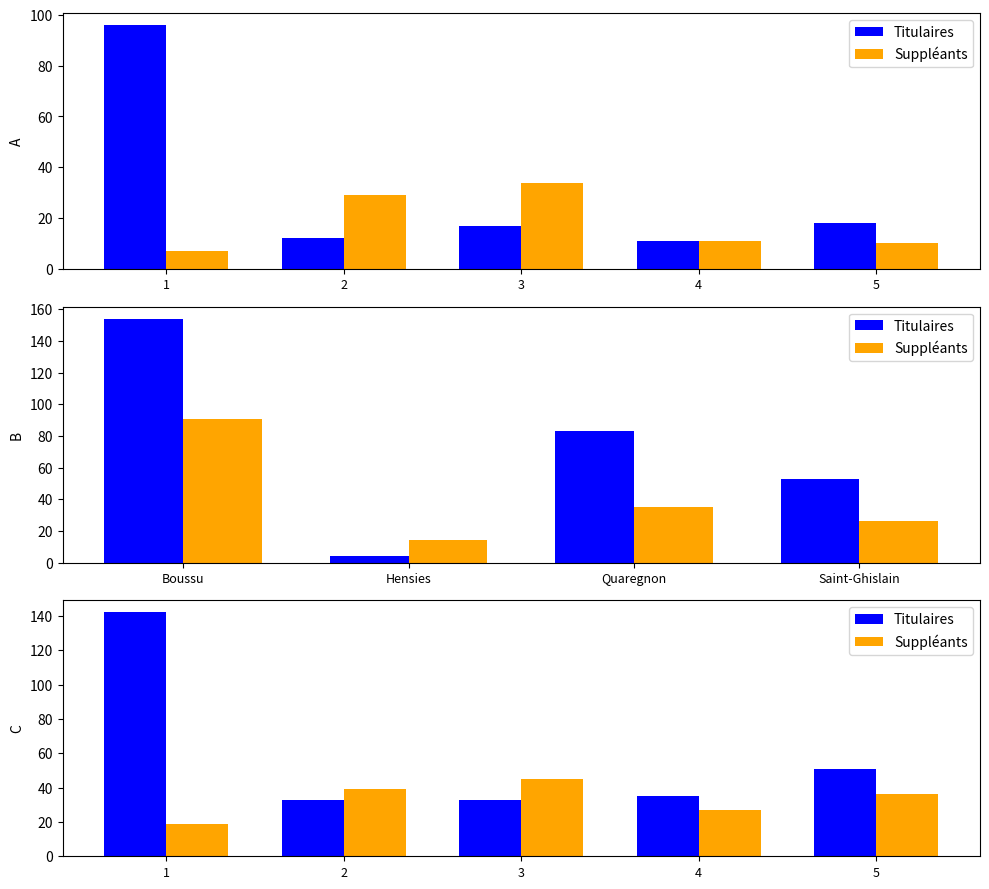

List the series in order of their peak value, highest first.

Titulaires, Suppléants